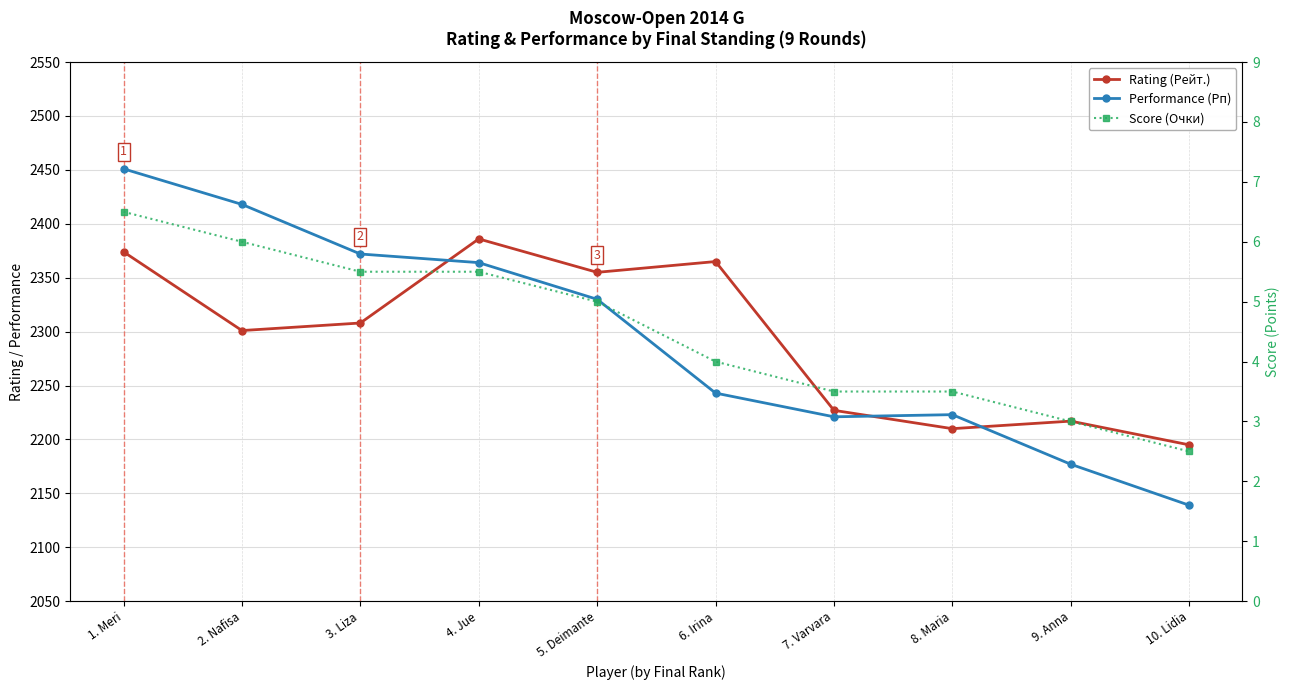

What is the value of the Performance (Рп) point at the 10th from the left?

2139.0